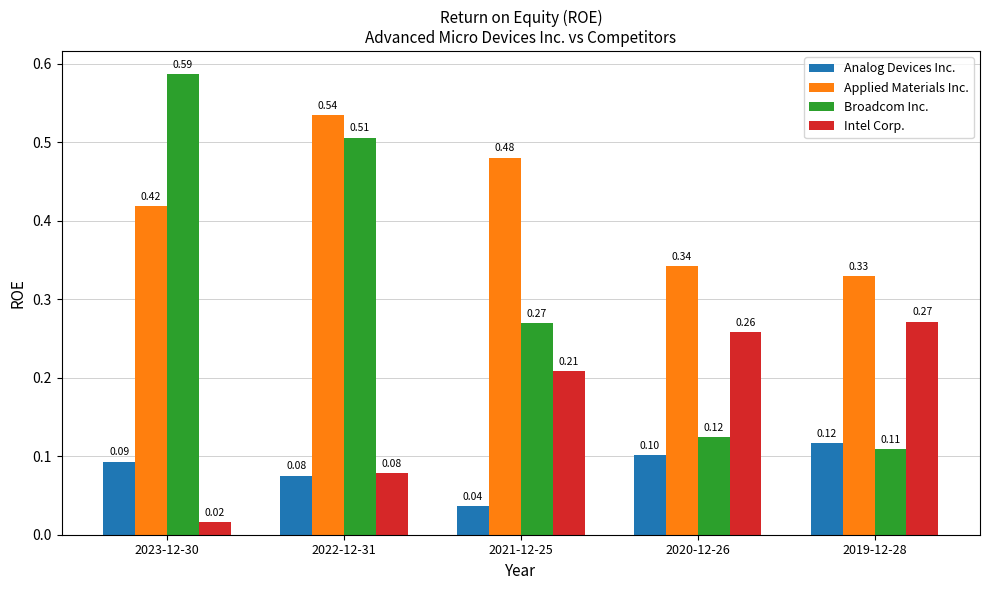

What is the label of the 2nd bar from the left?

2022-12-31